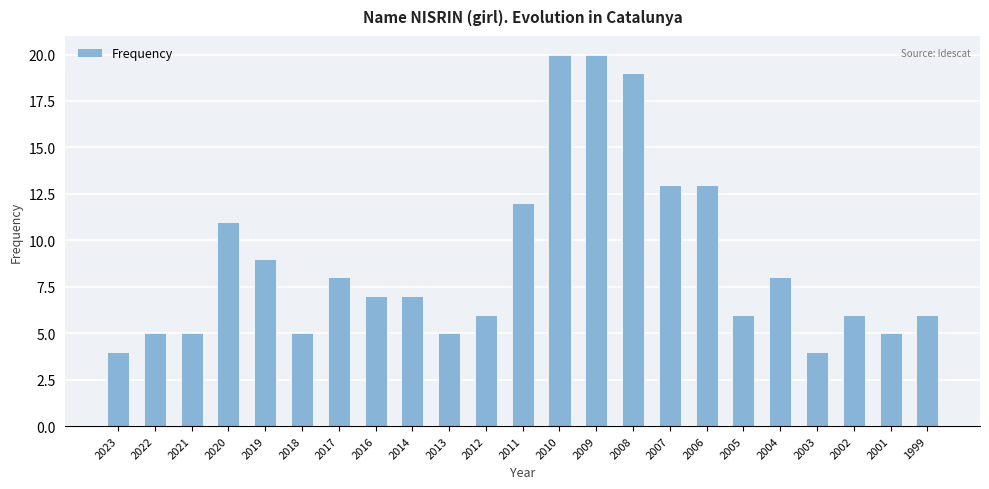

Is it true that the value at 2013 is 5?

True